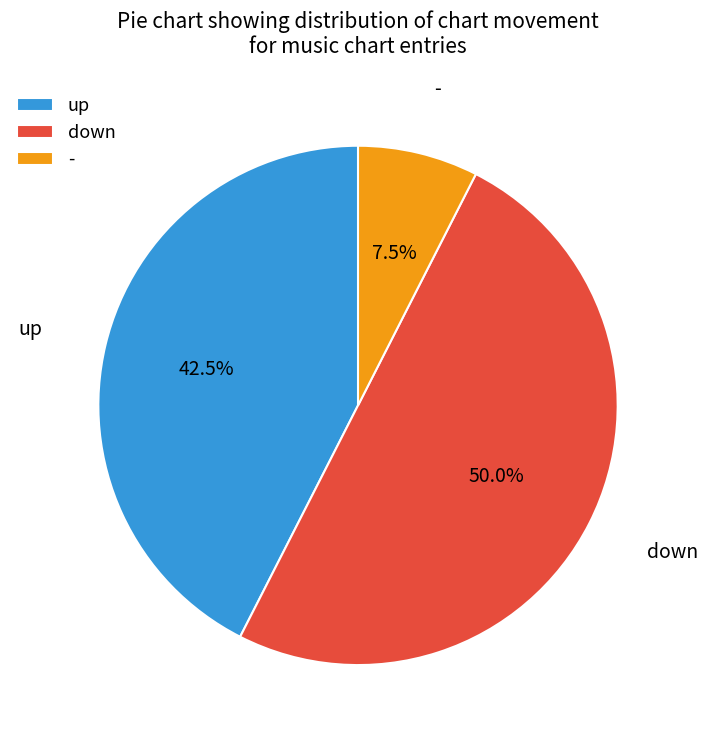

Rank the categories by value from lowest to highest.

-, up, down